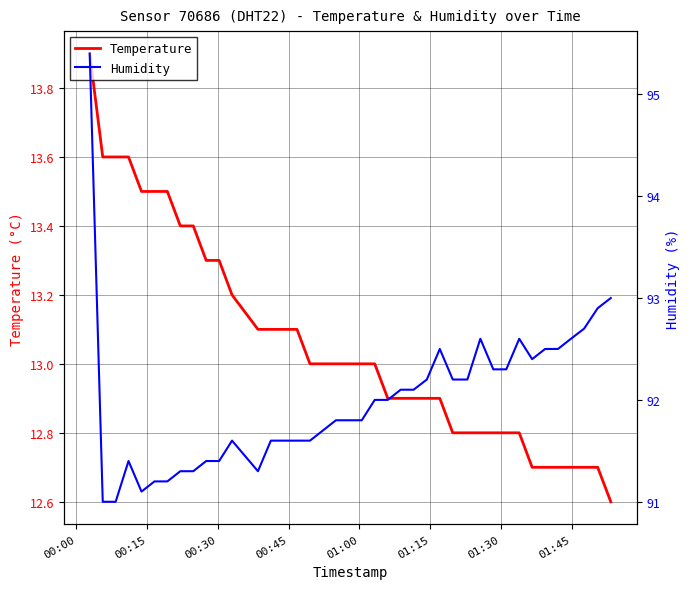

What are all the series names shown in the legend?

Temperature, Humidity